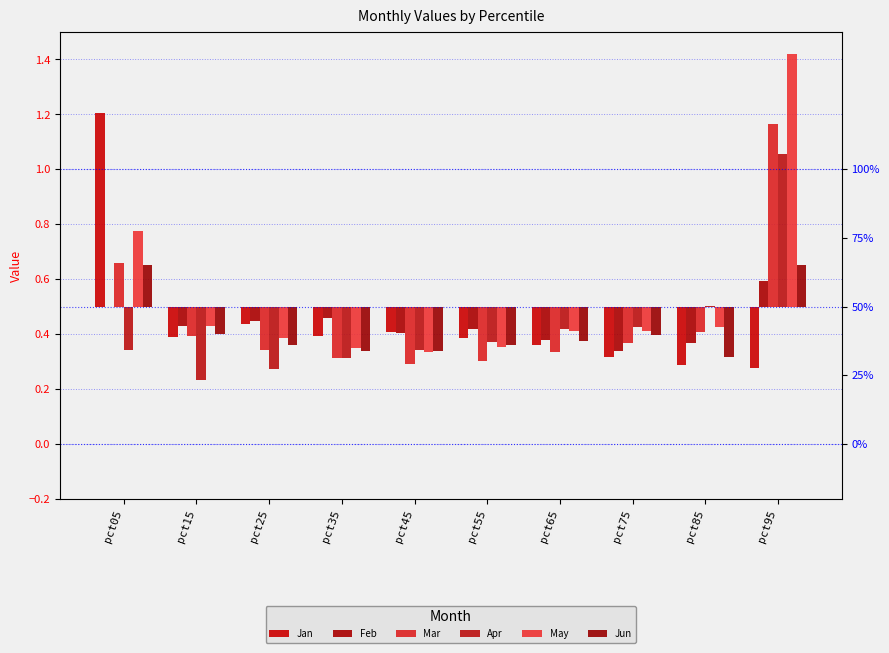

What is the value of the Feb bar at the 7th from the left?

-0.1